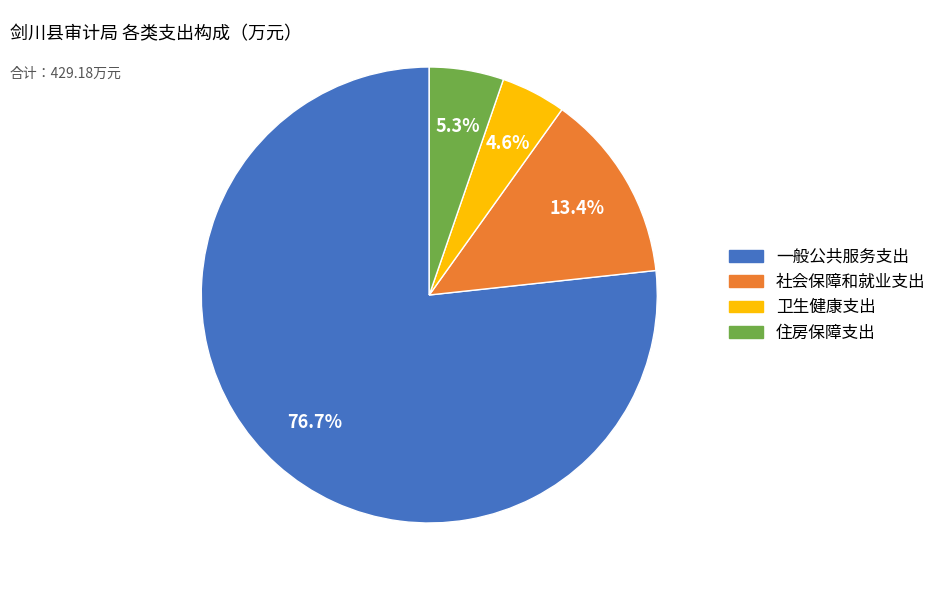

To the nearest percent, what portion does 社会保障和就业支出 represent?

13%